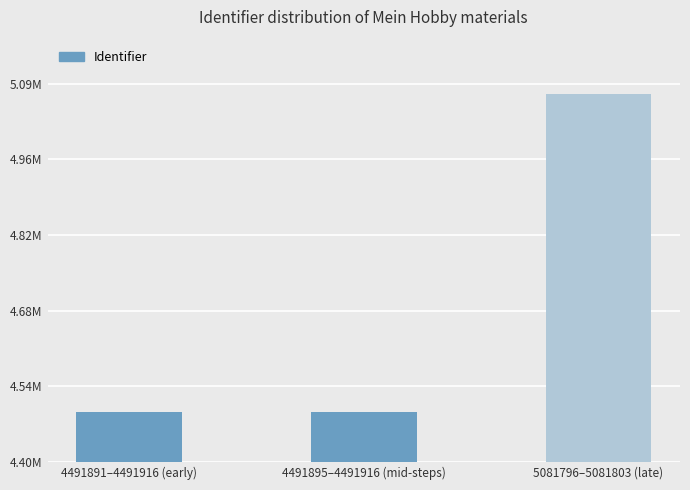

What is the sum of all values?

14065595.6